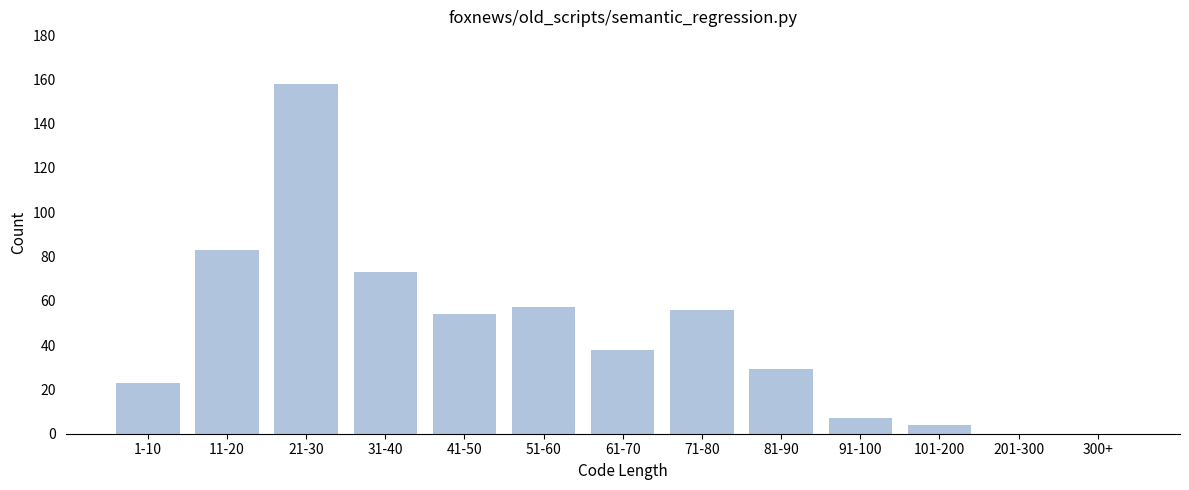

Reading left to right, transcribe all the data shown in this chart.

1-10=23	11-20=83	21-30=158	31-40=73	41-50=54	51-60=57	61-70=38	71-80=56	81-90=29	91-100=7	101-200=4	201-300=0	300+=0